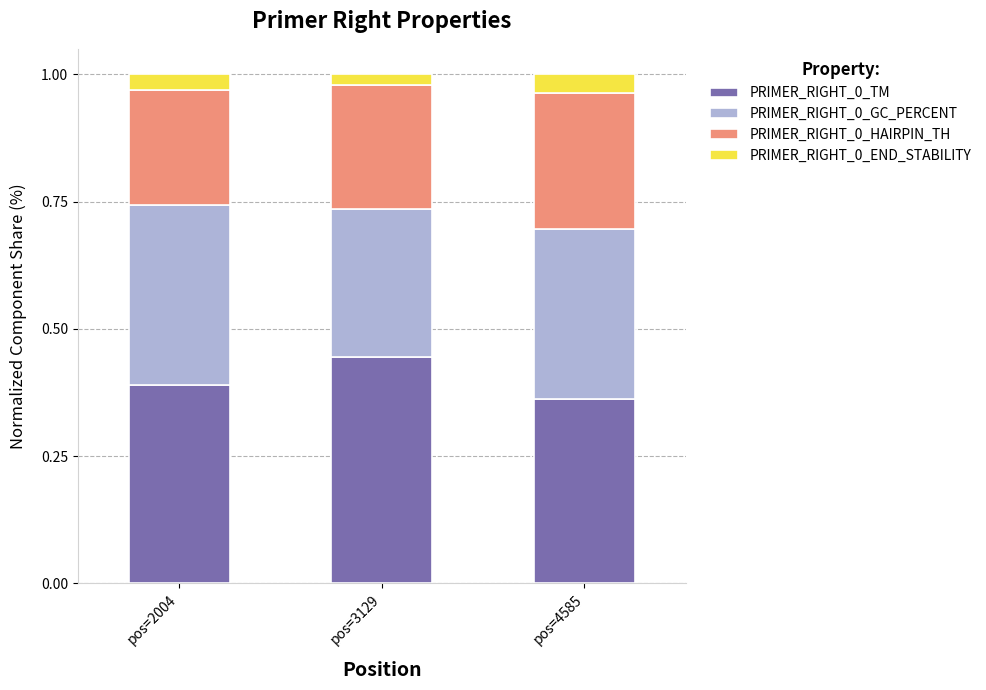

List the labels in order of PRIMER_RIGHT_0_TM value, largest first.

pos=3129, pos=2004, pos=4585